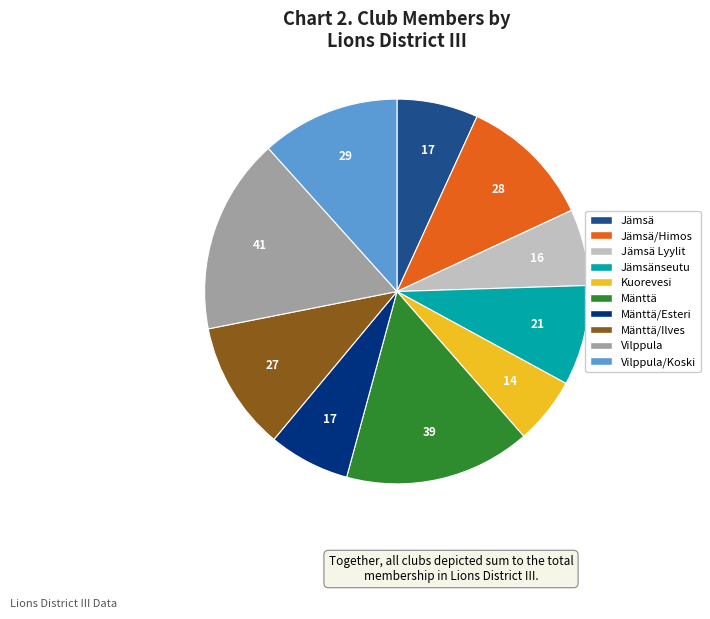

Is there any slice that represents more than half of the pie?

No